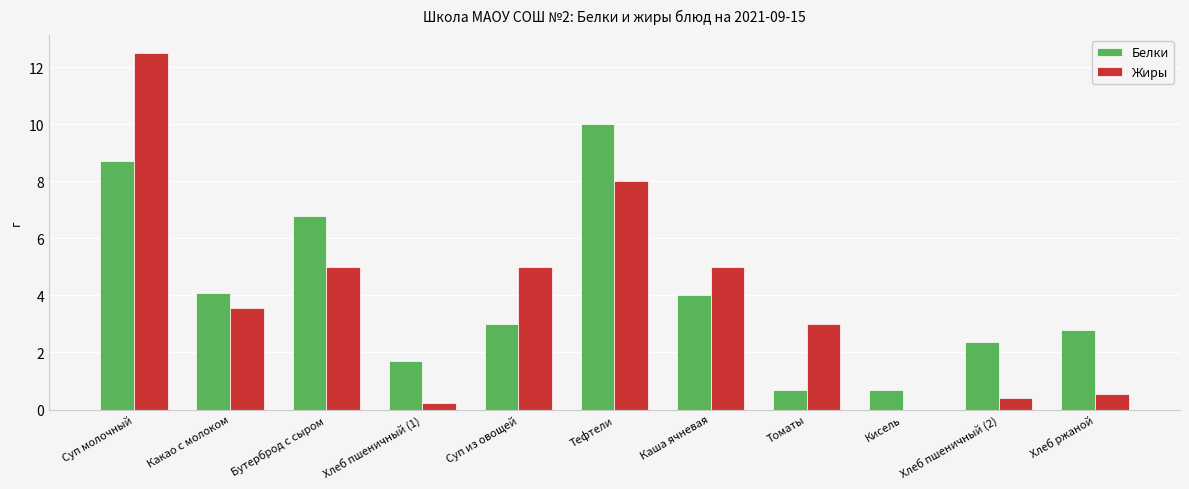

The Жиры series shows 2.0 at Томаты. True or false?

False